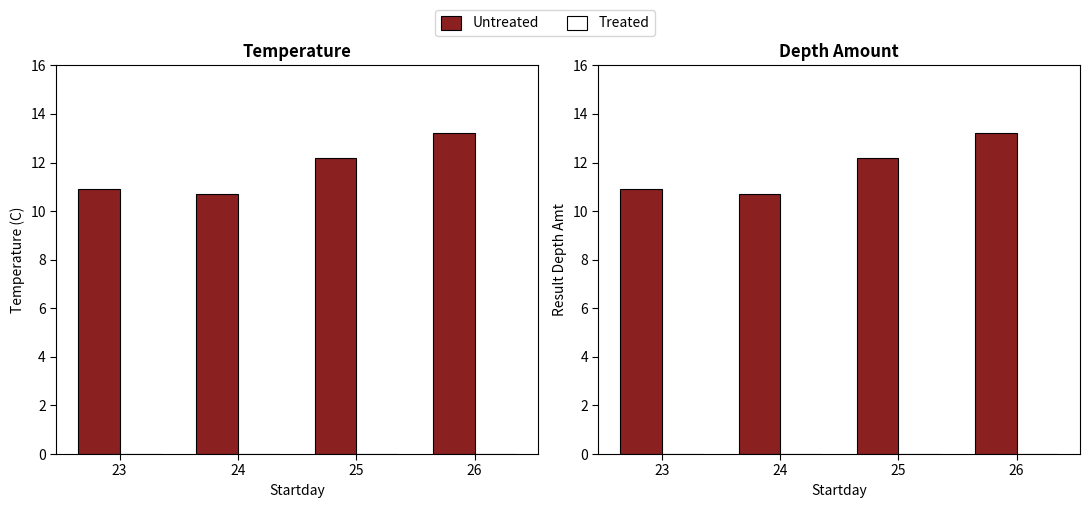

Which category has the highest value in the Treated series?

23